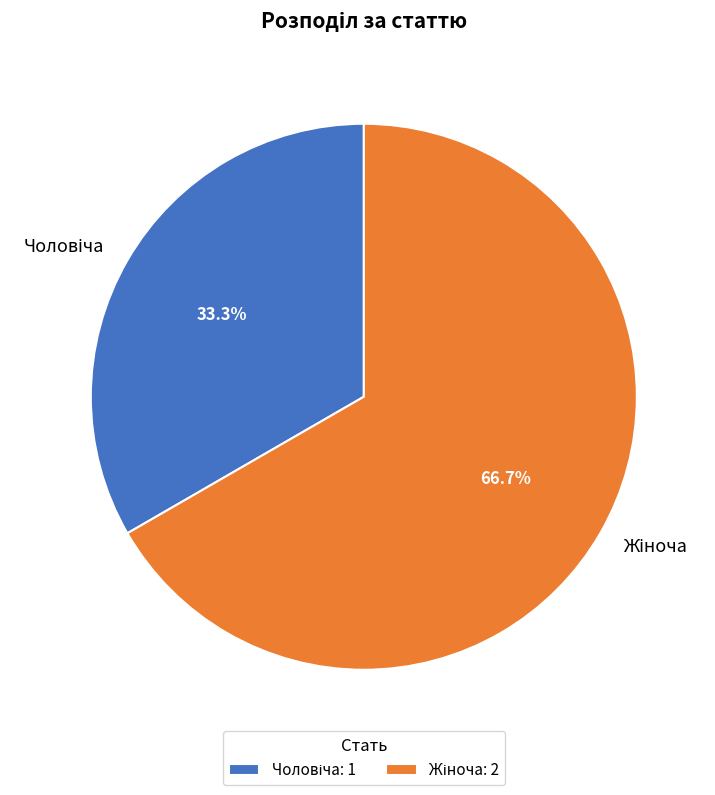

Is there any slice that represents more than half of the pie?

Yes